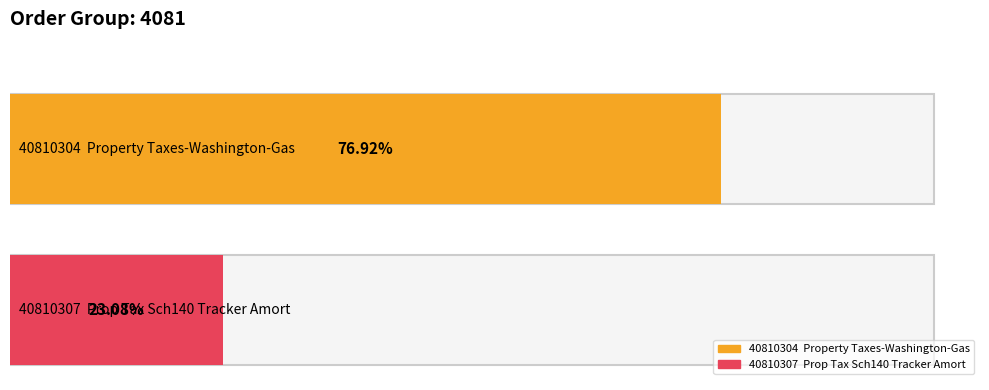

Count the values in the range 4950156 to 16502108.

2